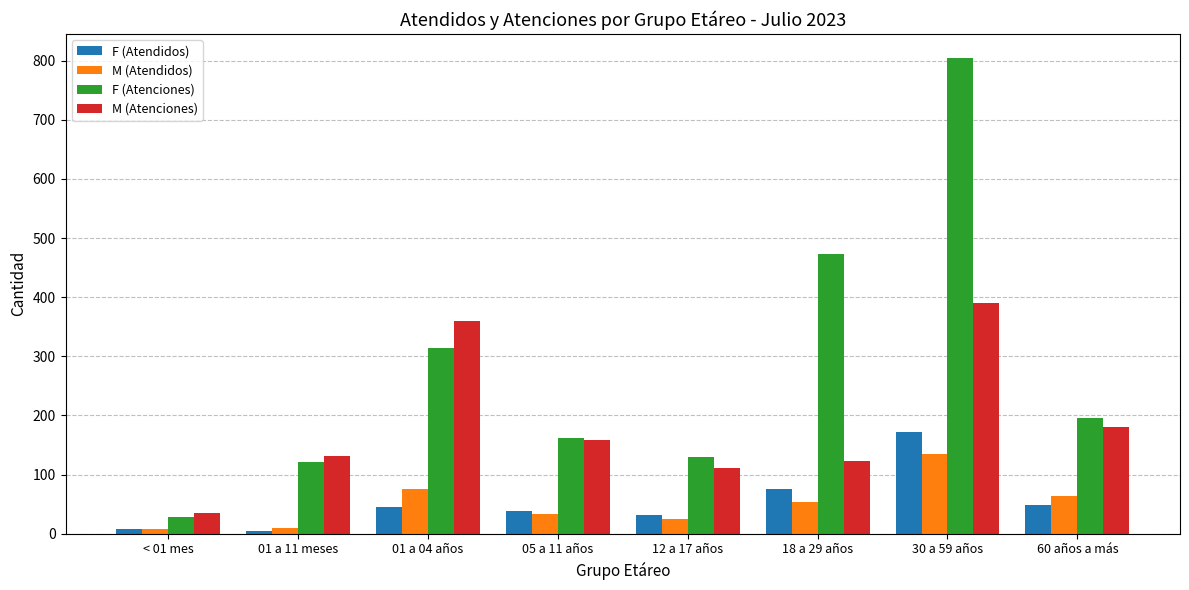

What is the label of the 8th bar from the left?

60 años a más